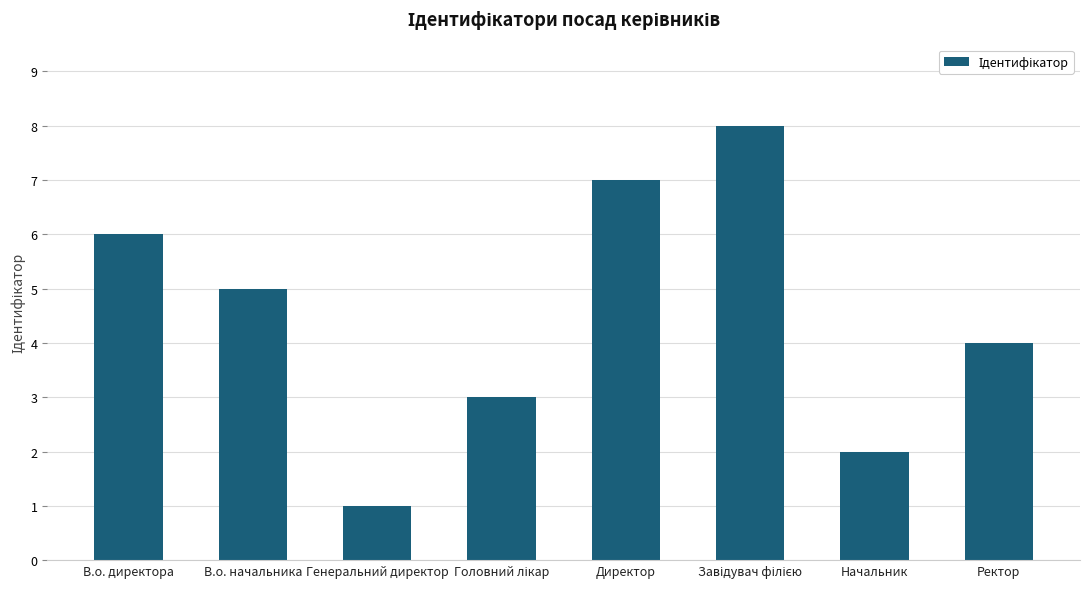

The value at Ректор is 6. True or false?

False